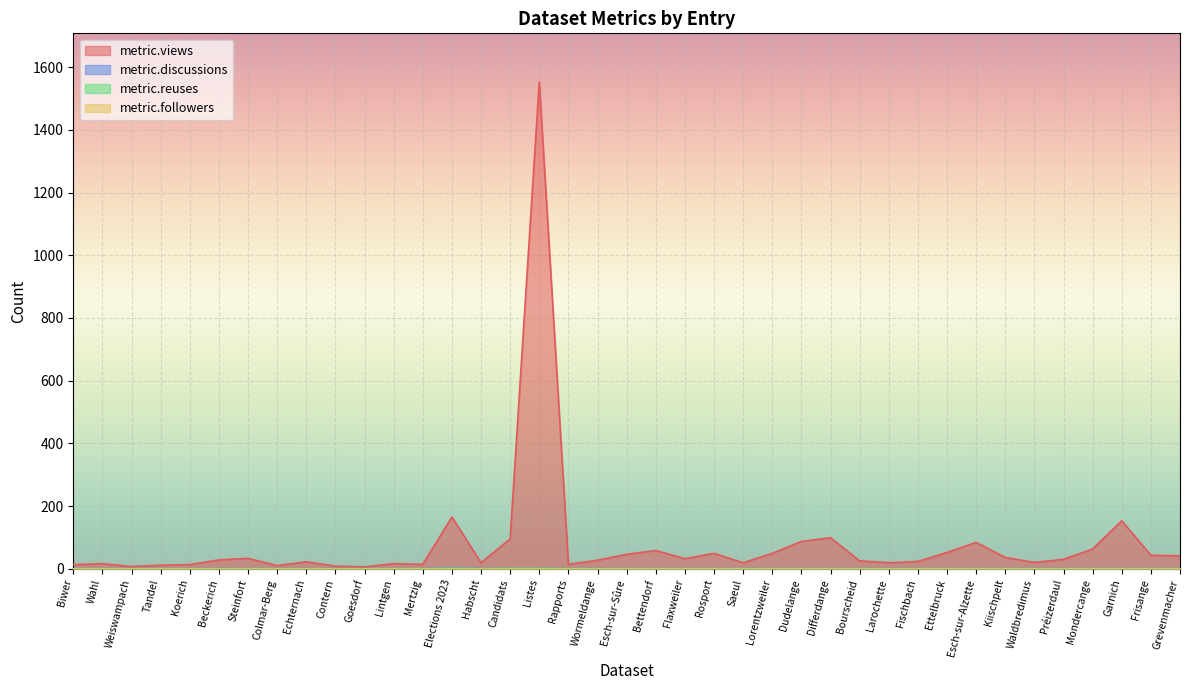

What is the difference between the maximum and second lowest values in the metric.discussions series?

2